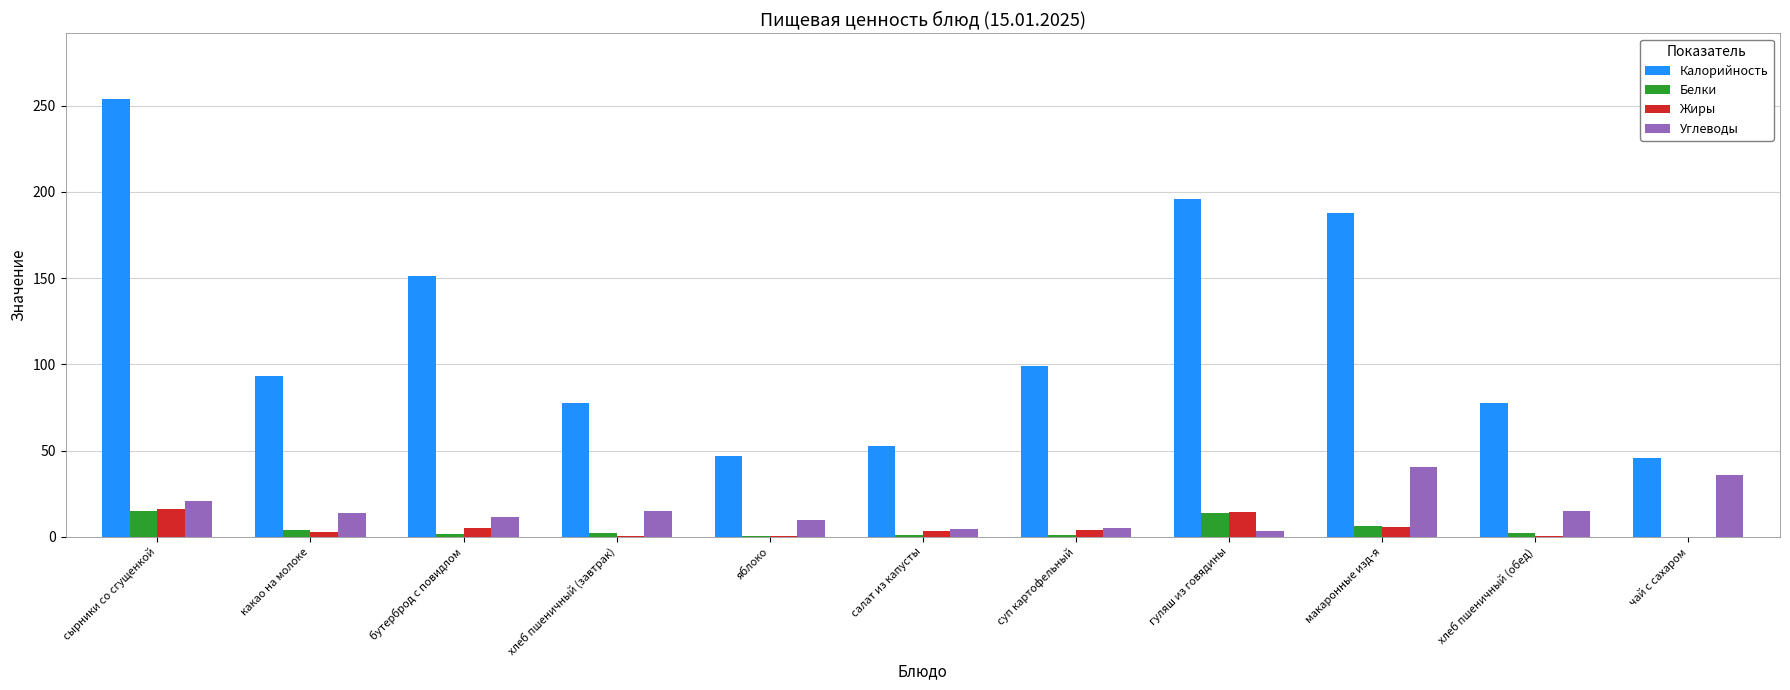

Is the value of Жиры at хлеб пшеничный (обед) greater than the value of Калорийность at салат из капусты?

No